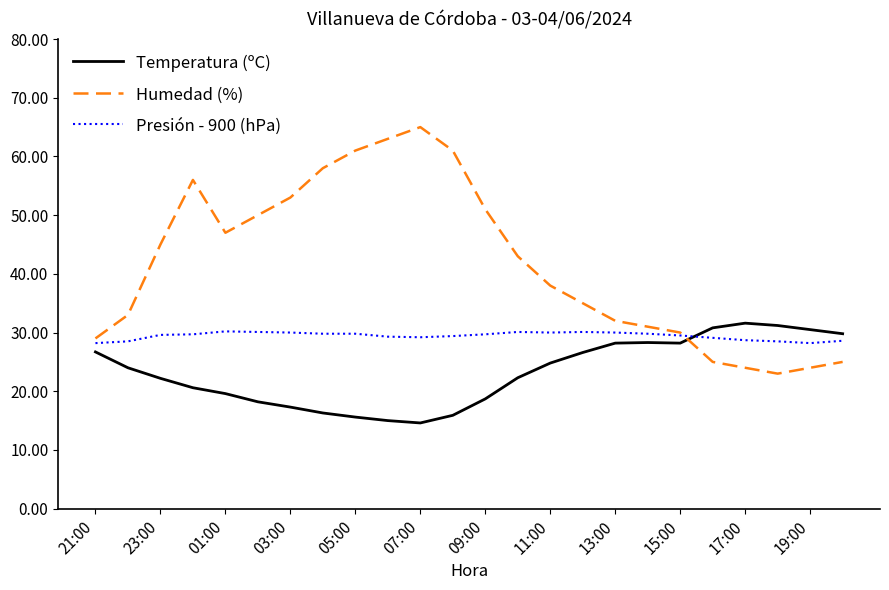

Which series has the largest total across all categories?

Humedad (%)